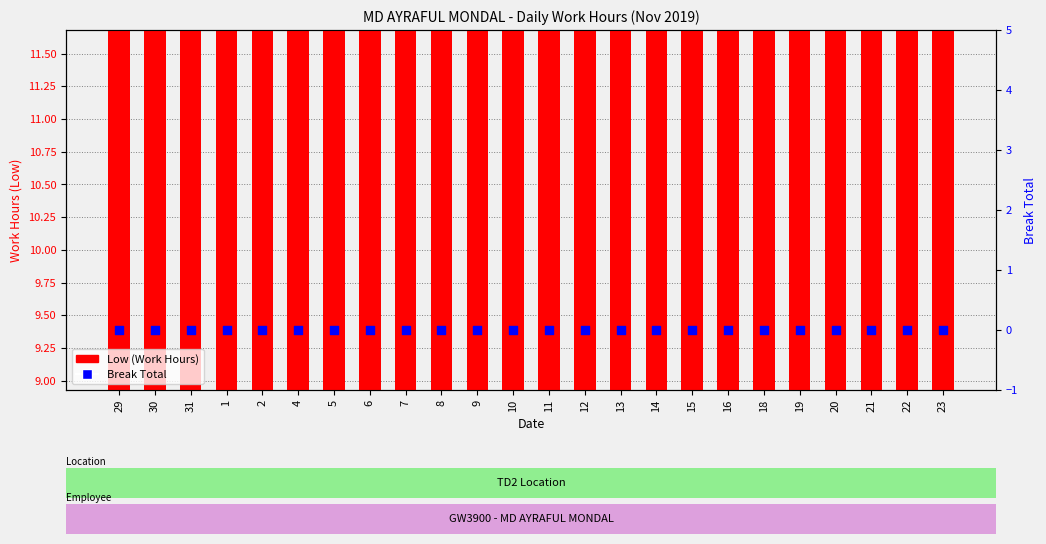

Which series has the largest total across all categories?

Low (Work Hours)